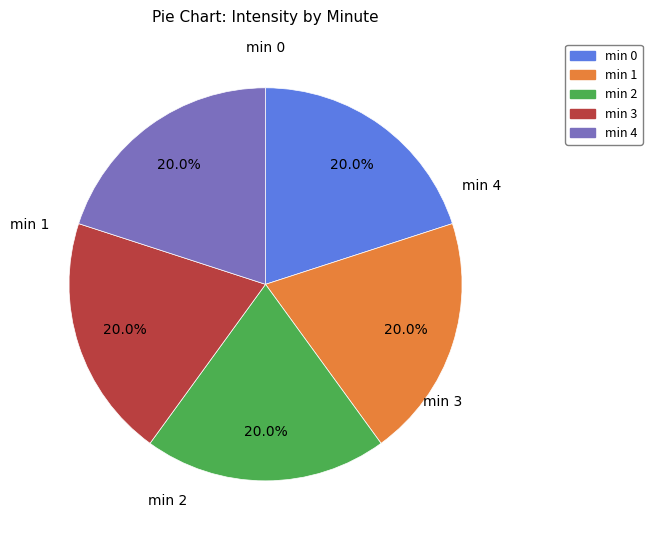

What percentage is NOT represented by min 1?

80.0%